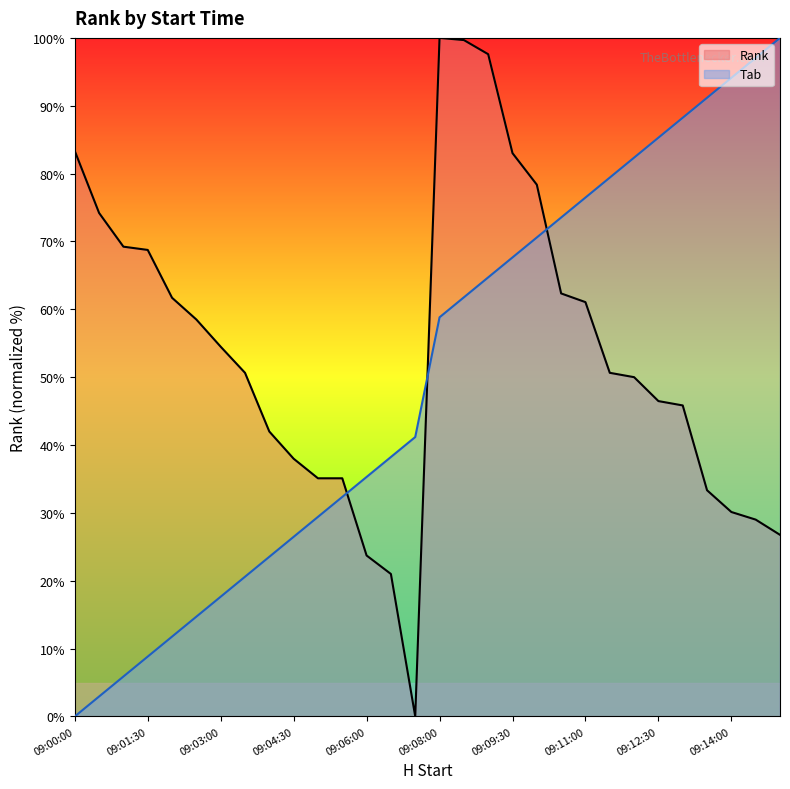

How many intersections are there between Rank and Tab?

3